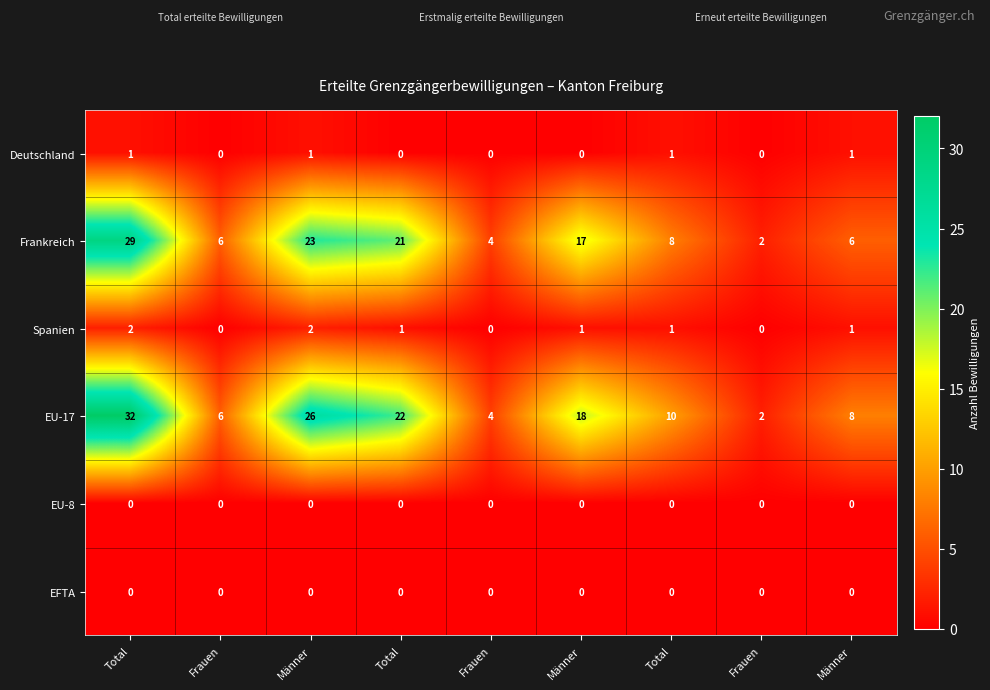

What is the total value across all series at Männer?

52